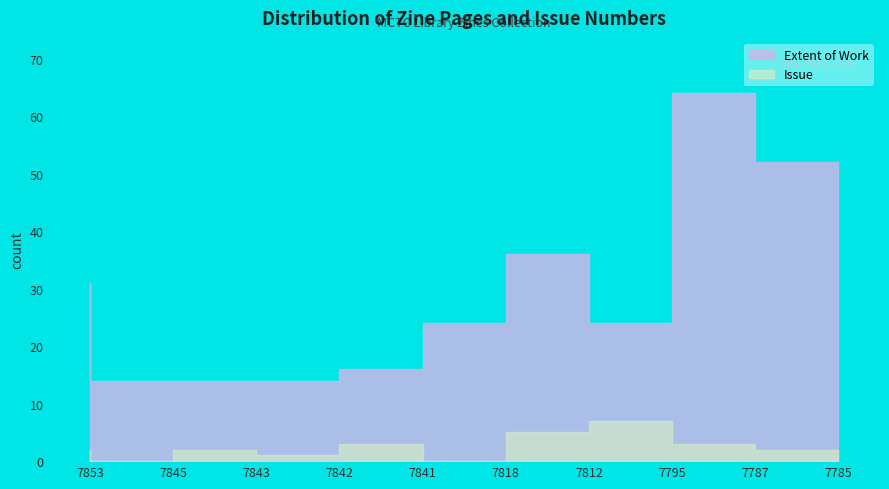

What value does the Extent of Work series have at 7812, to the nearest 10?

40